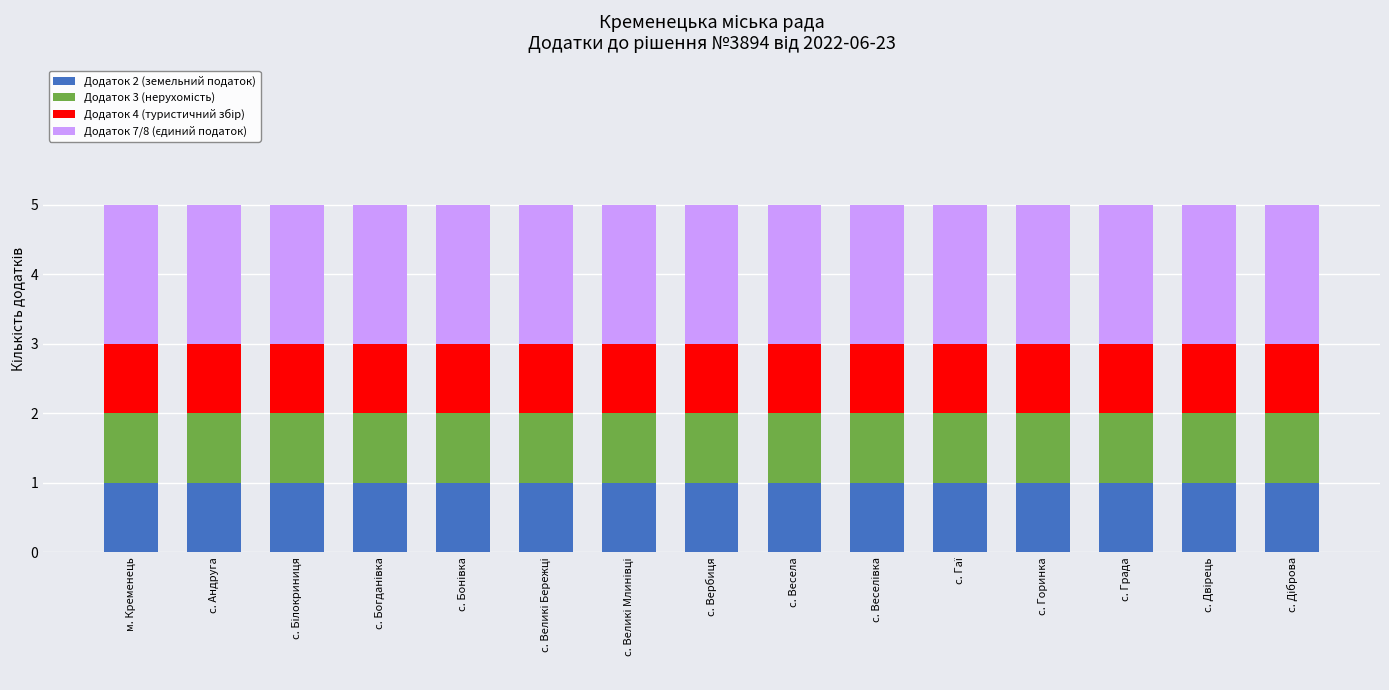

At с. Града, list the series in order from smallest to largest.

Додаток 2 (земельний податок), Додаток 3 (нерухомість), Додаток 4 (туристичний збір), Додаток 7/8 (єдиний податок)